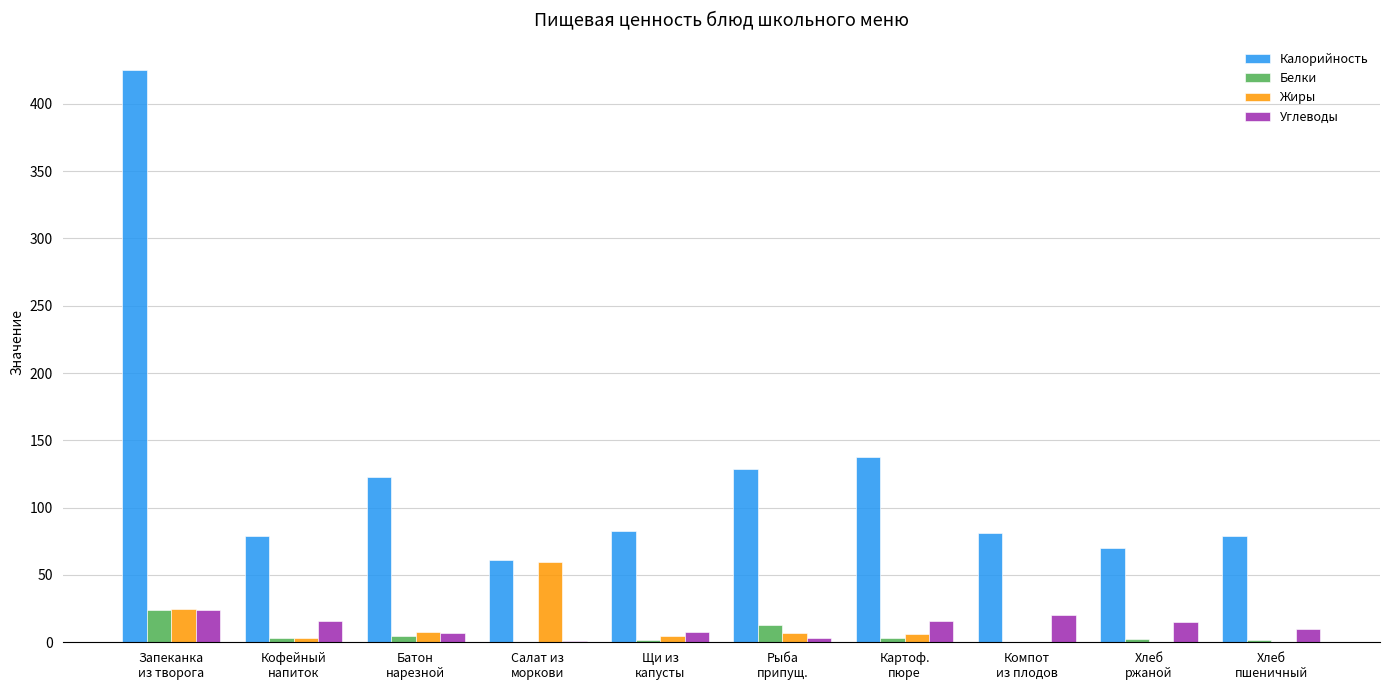

What is the maximum value shown in the chart?

425.0